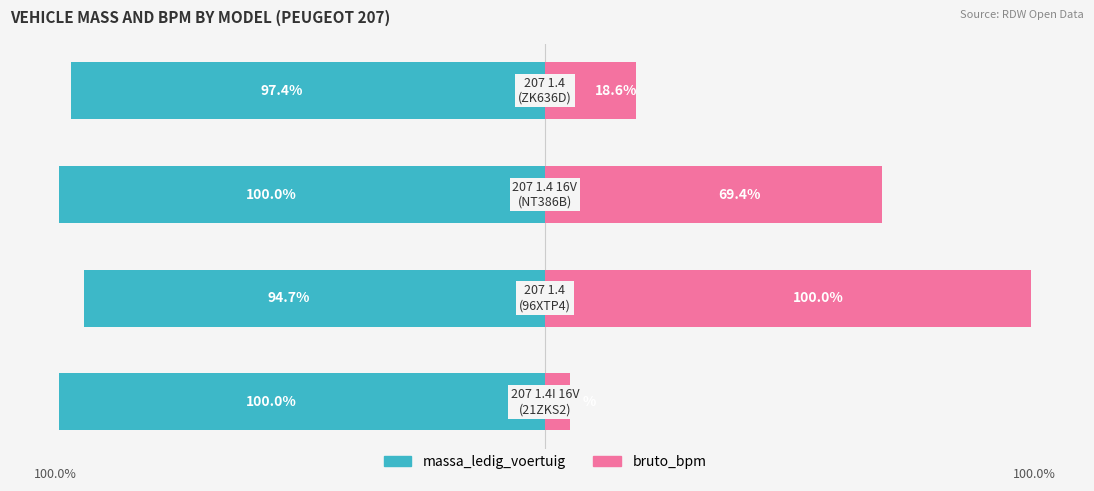

Is it true that bruto_bpm equals 27.9 at −100?

False